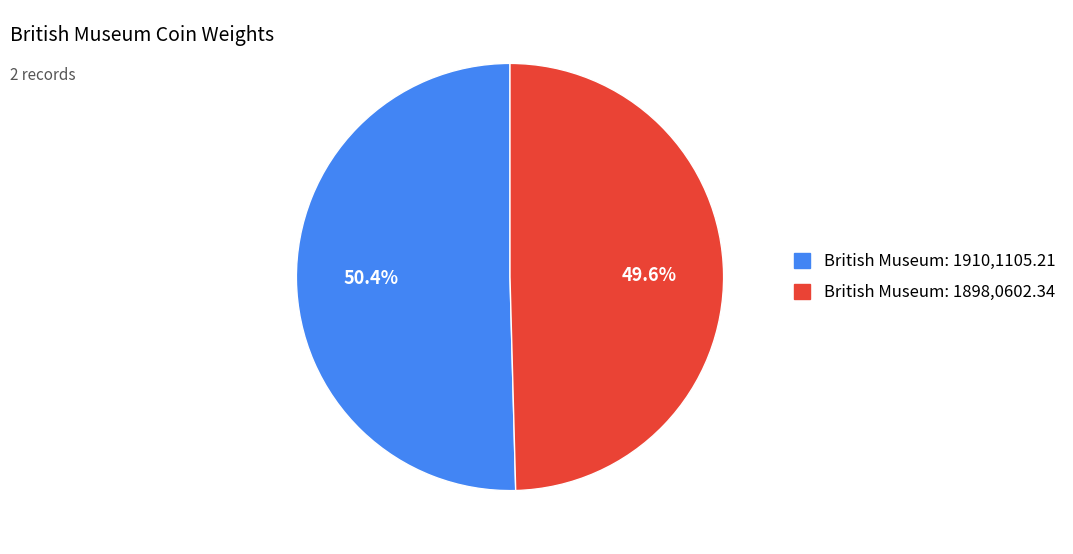

What is the majority slice?

British Museum: 1910,1105.21